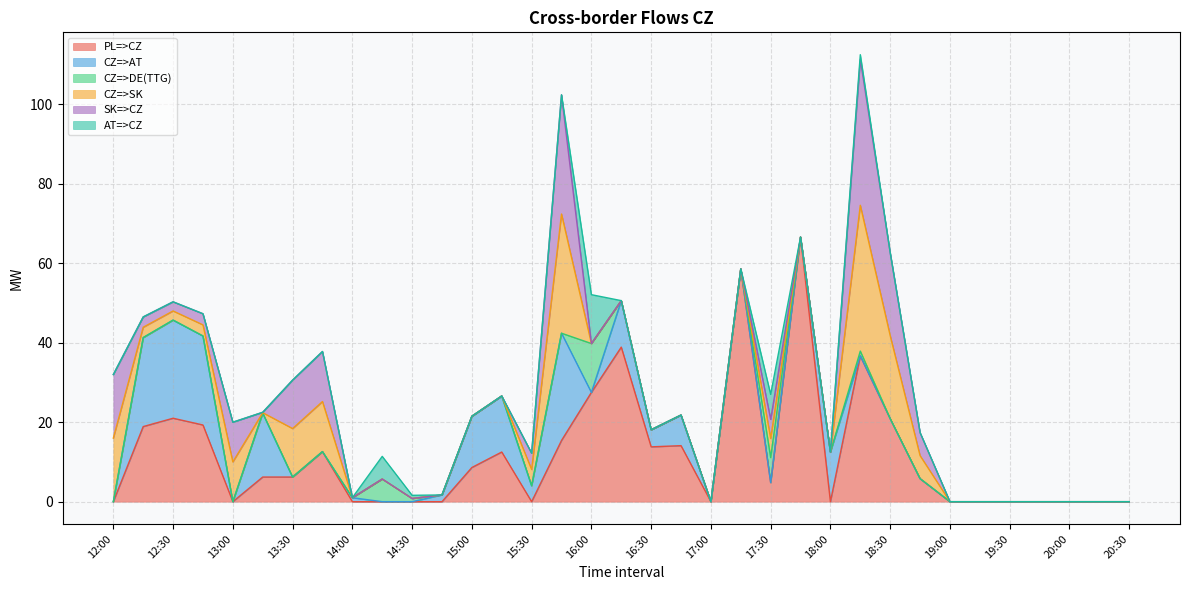

Which has a higher value, 12:00 or 17:00?

12:00